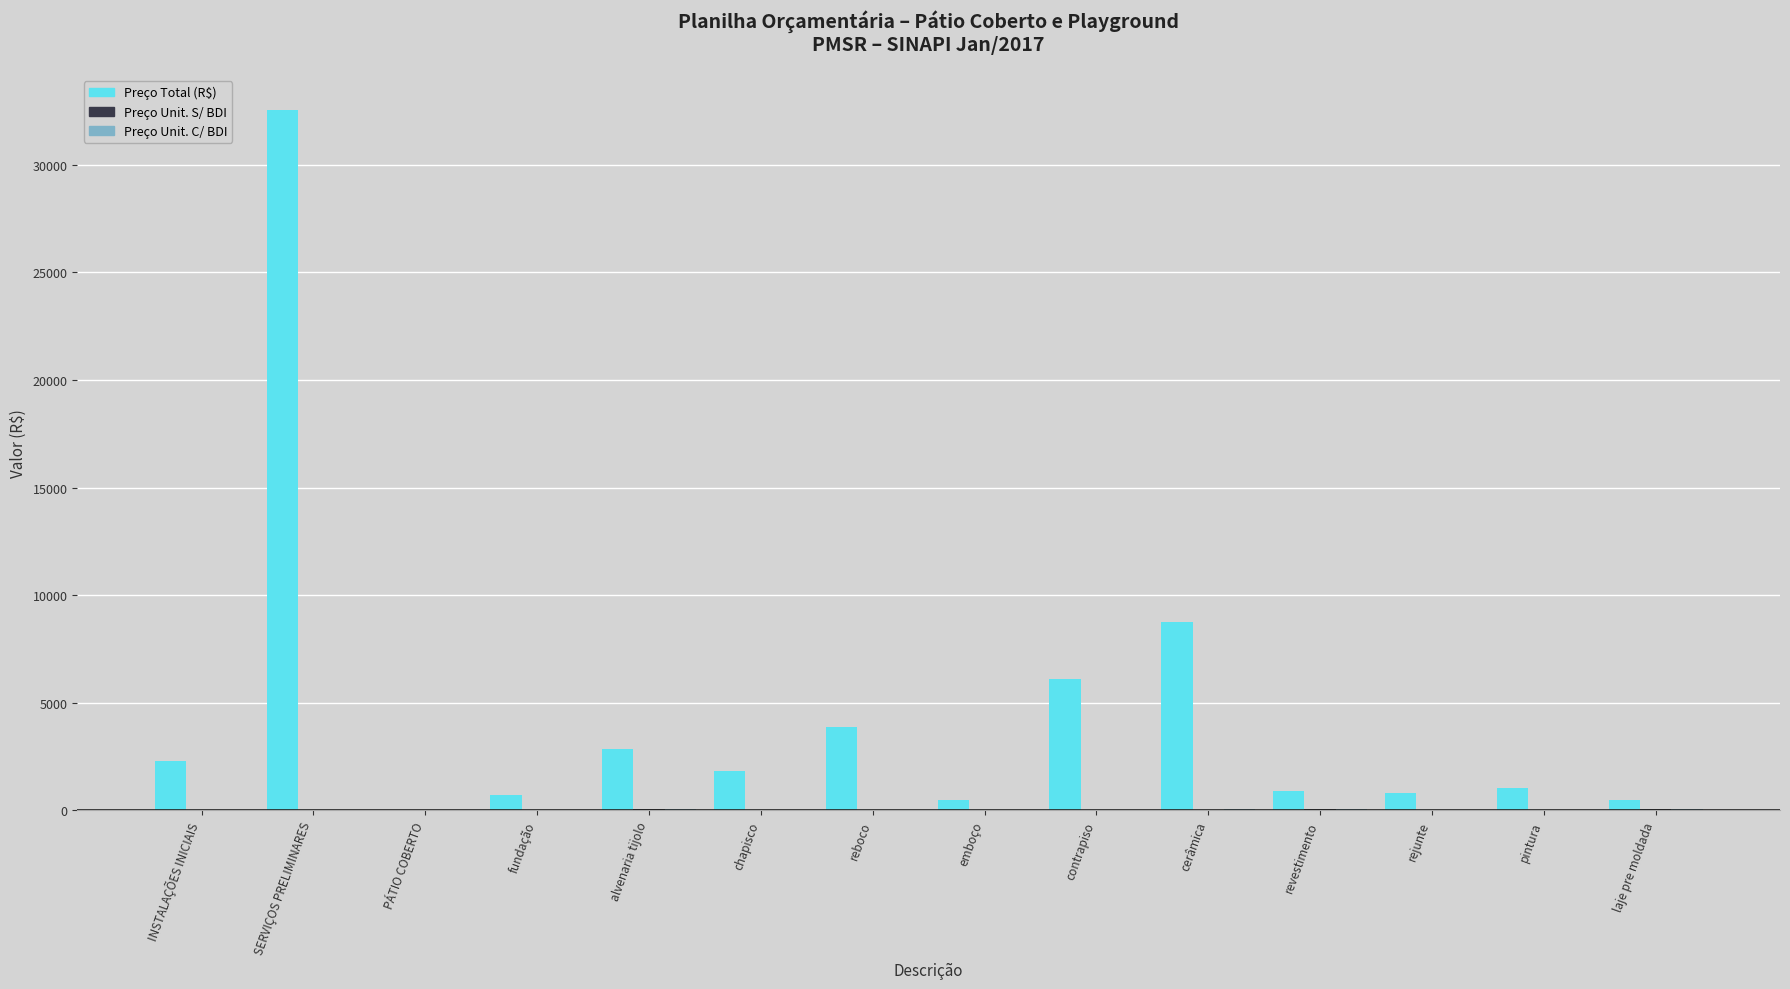

At which category is the sum across all series the highest?

SERVIÇOS PRELIMINARES